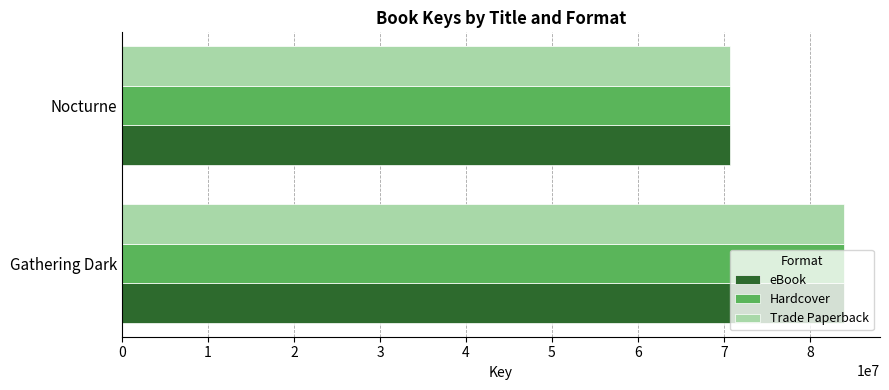

What is the difference between the maximum and minimum values in the Hardcover series?

13214503